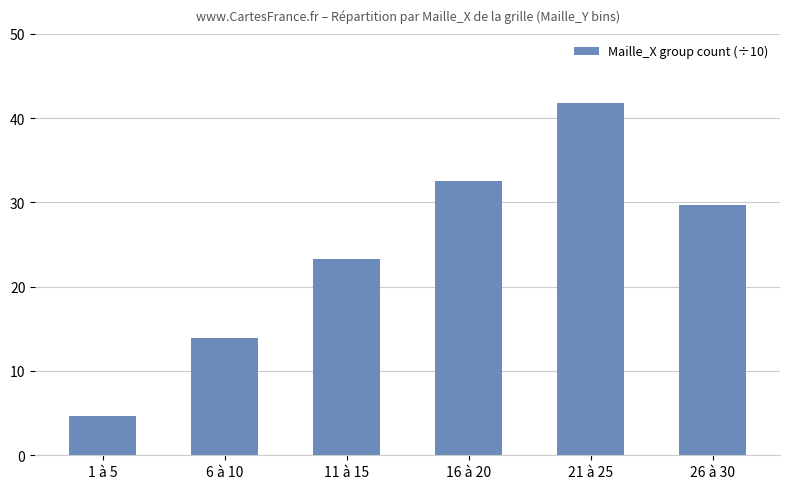

True or false: the data shows 4.7 at 1 à 5.

True